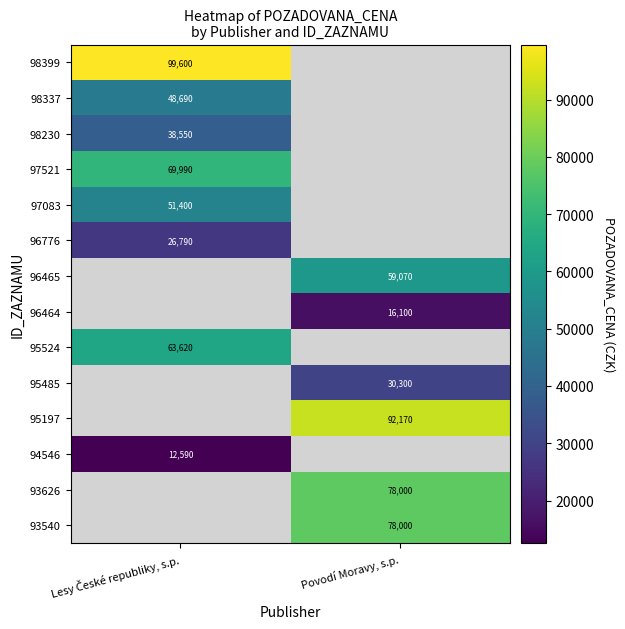

How many distinct data groups are displayed?

14